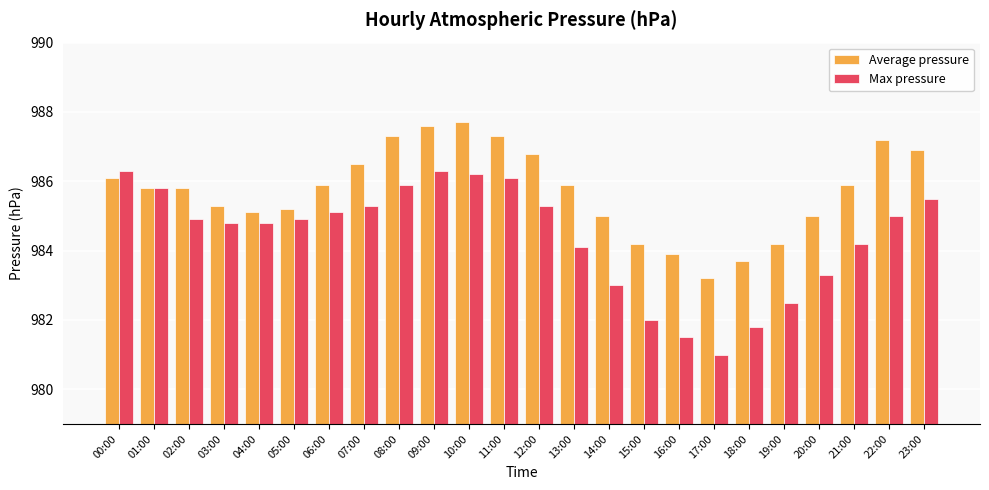

The Max pressure series shows 981.8 at 18:00. True or false?

True